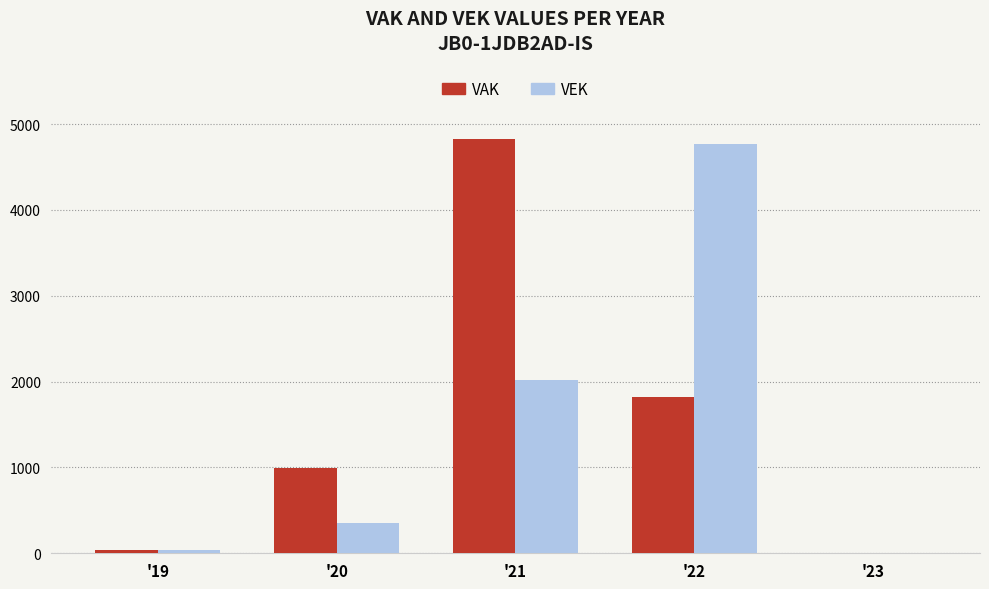

How many values in VEK are above zero?

4